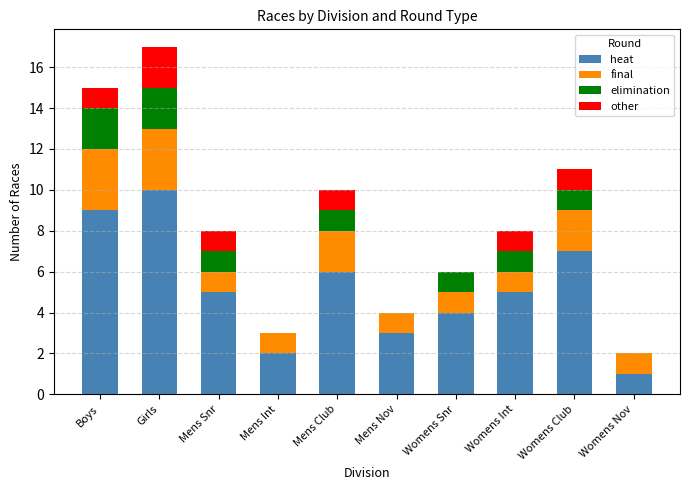

What is the sum of all heat values?

52